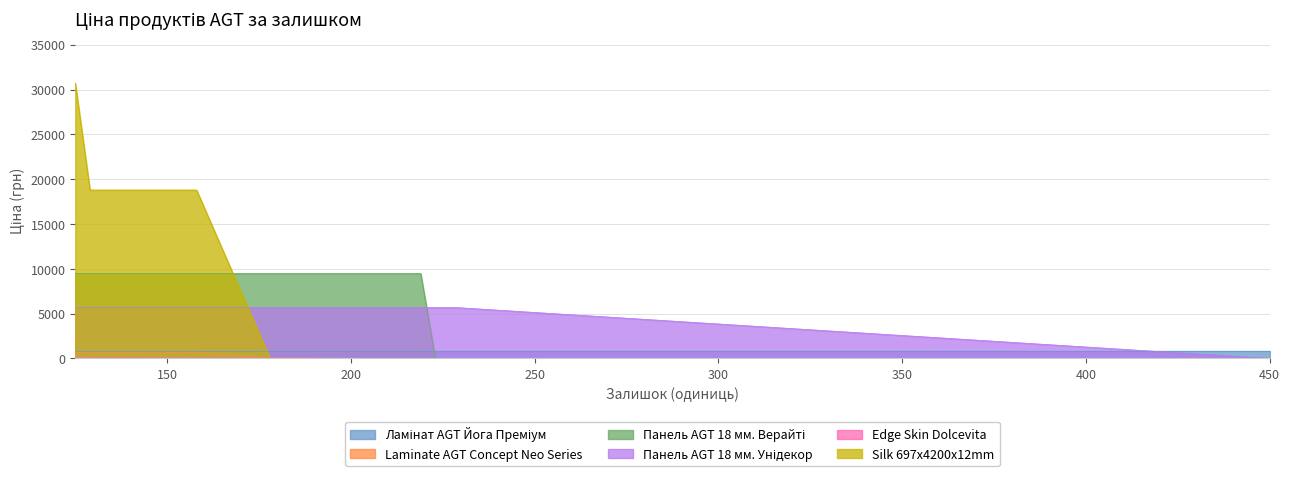

What is the difference between the Панель AGT 18 мм. Верайті values at 125 and 450?

9480.1